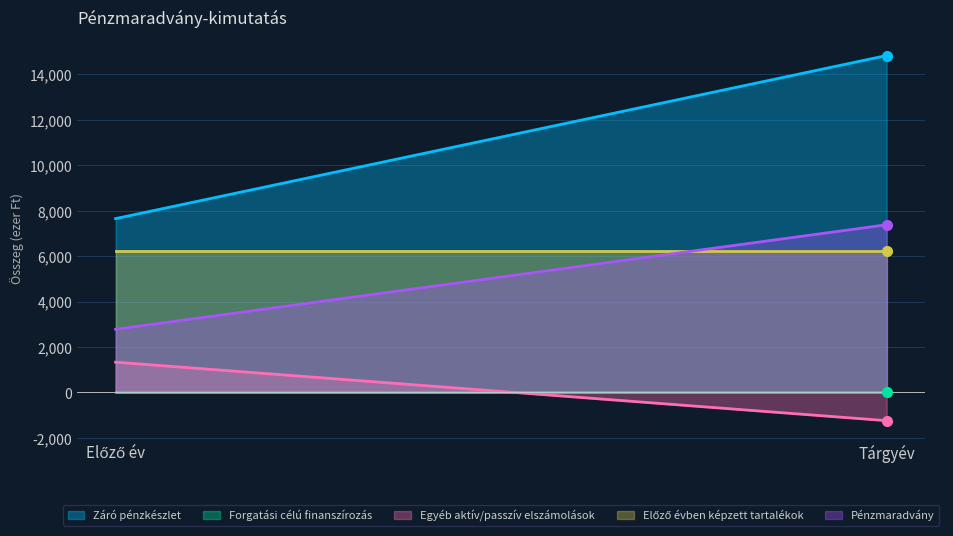

Which series has the widest spread of values?

Záró pénzkészlet